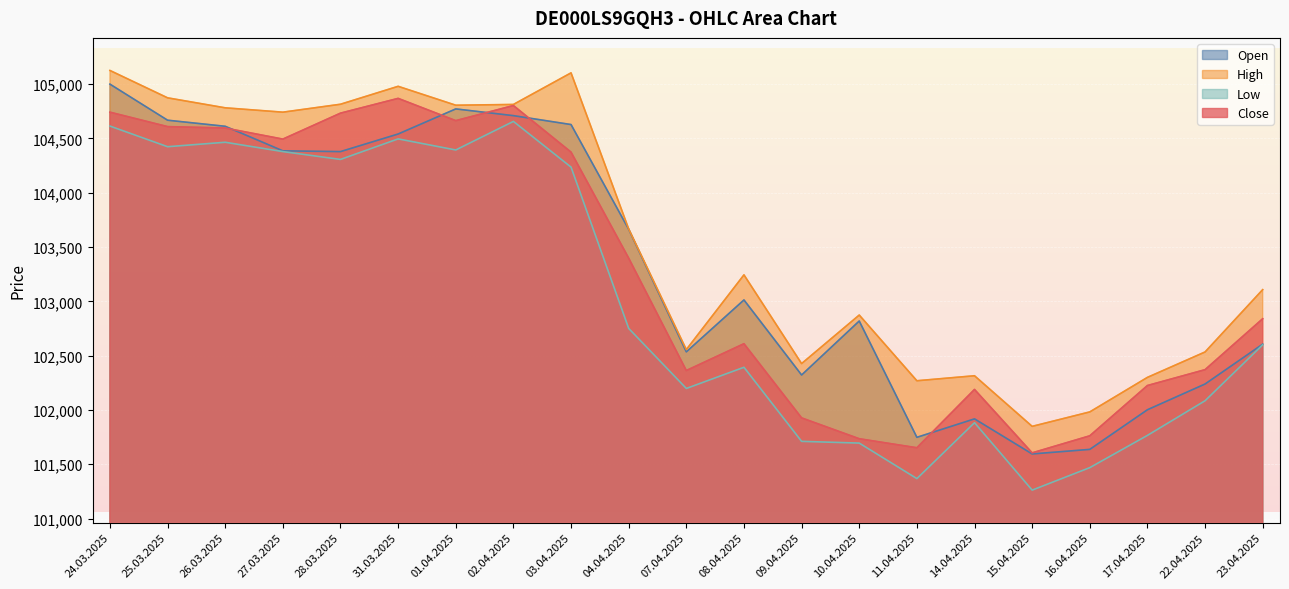

What is the smallest value displayed?

101262